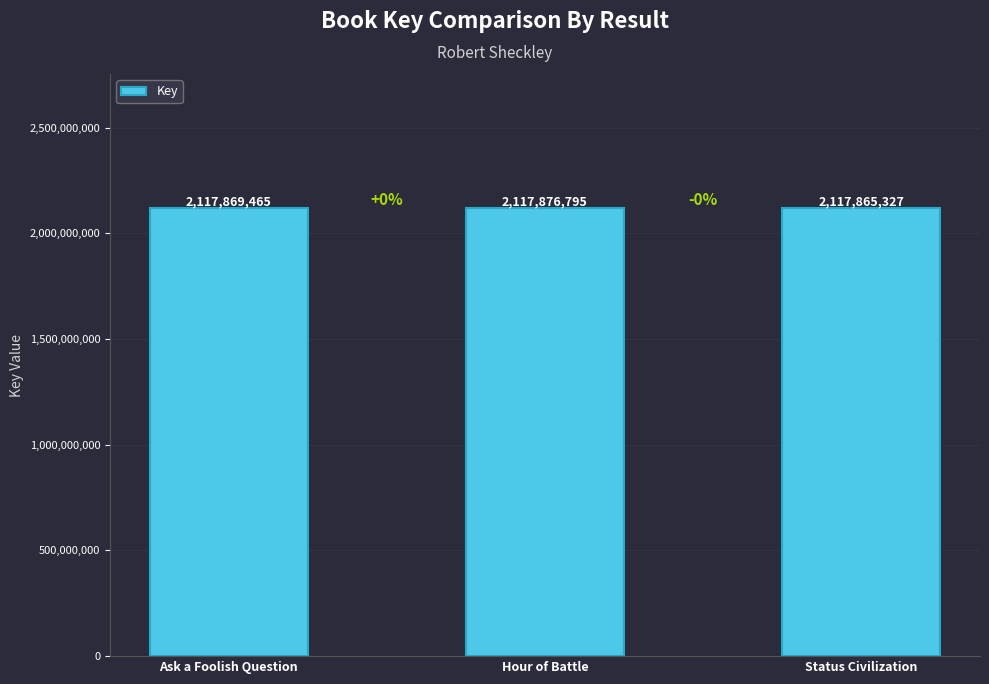

Which category has the lowest value across all series?

Status Civilization